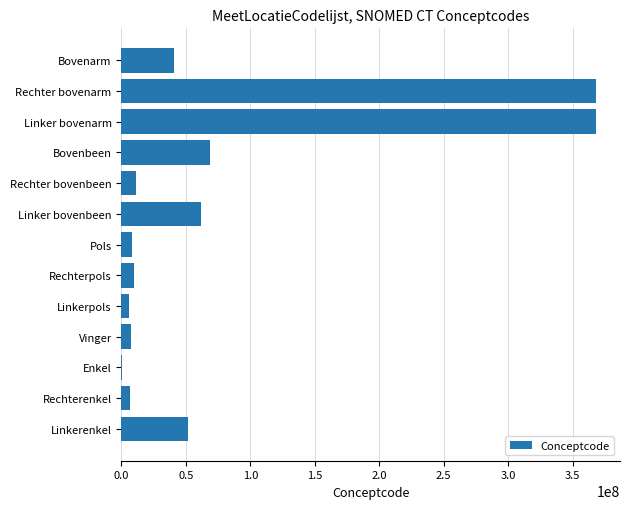

True or false: the data shows 585268909 at Rechter bovenarm.

False